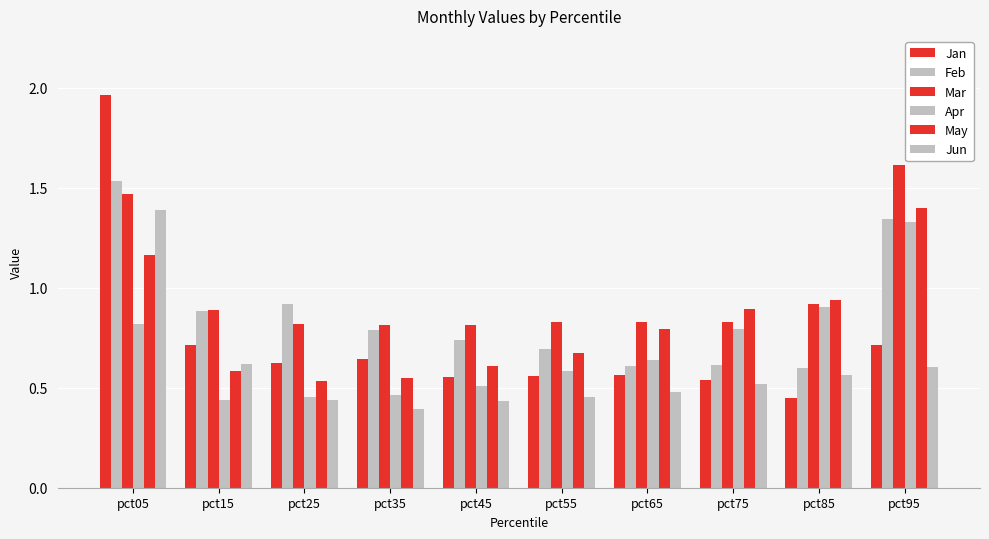

What value does the May series have at pct55?

0.7